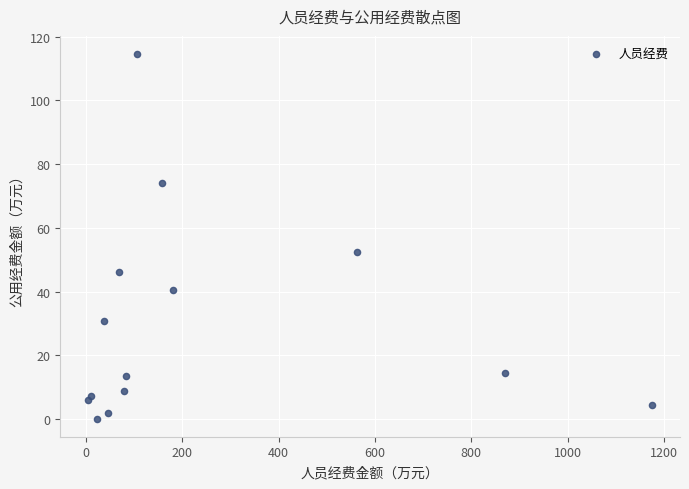

What is the range of Y values (max minus min)?

114.3